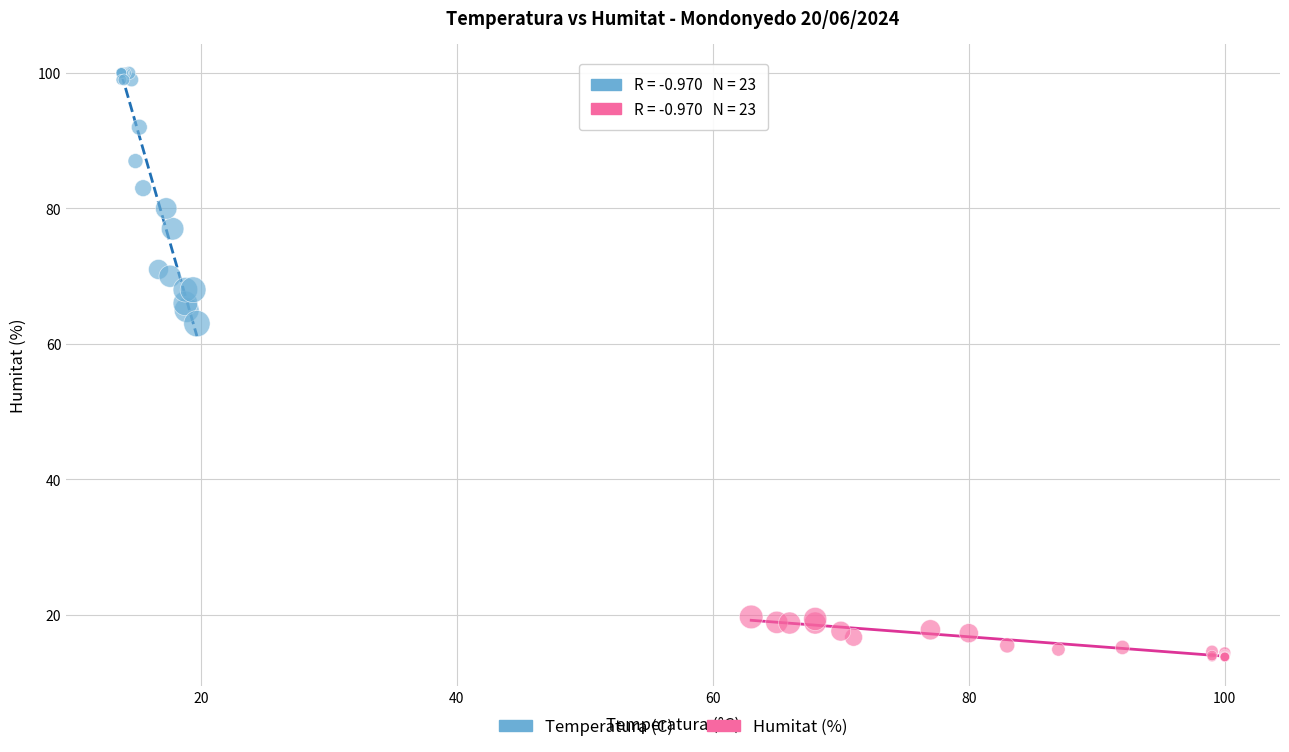

Which series reaches the minimum Y coordinate?

Humitat (%)